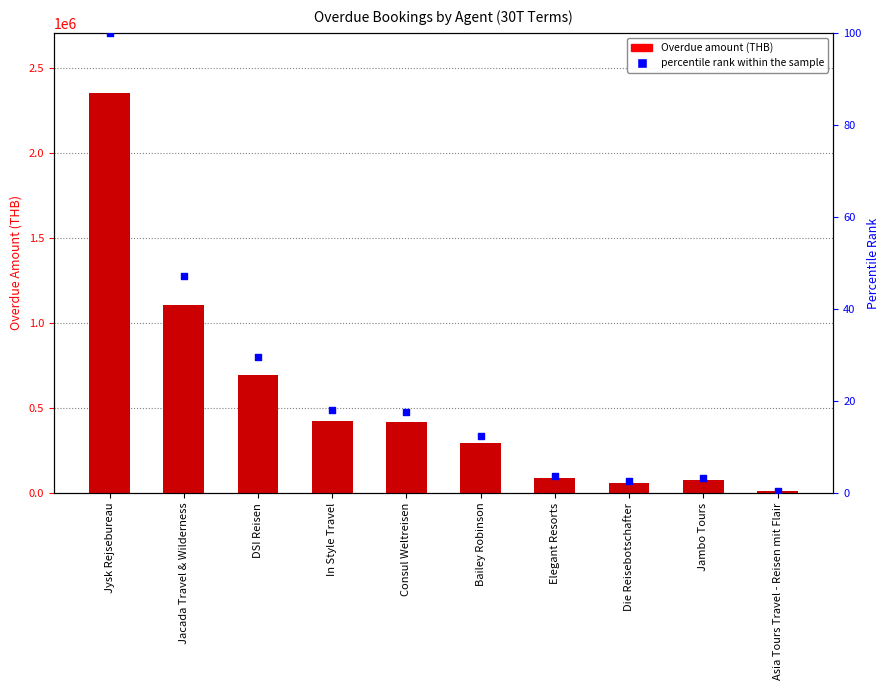

Which series contains the lowest Y value?

percentile rank within the sample